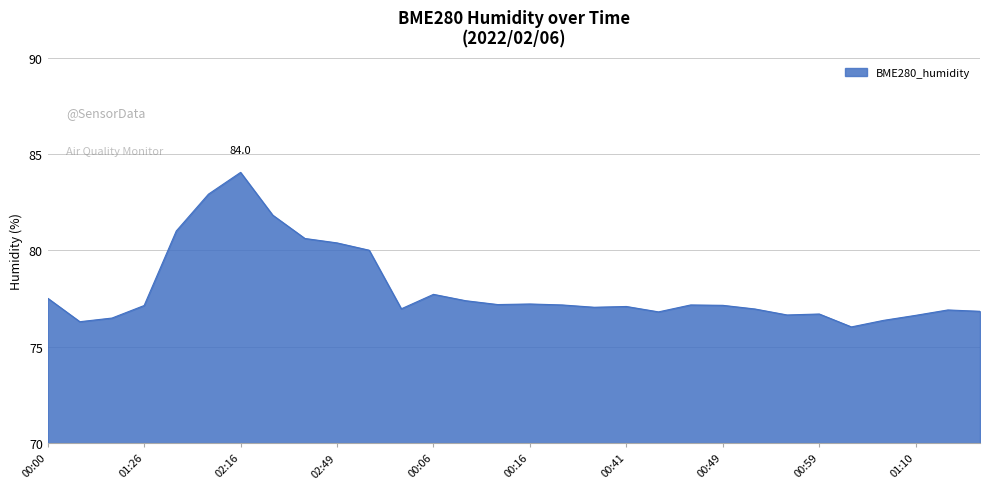

What is the difference between the maximum and minimum values?

8.0